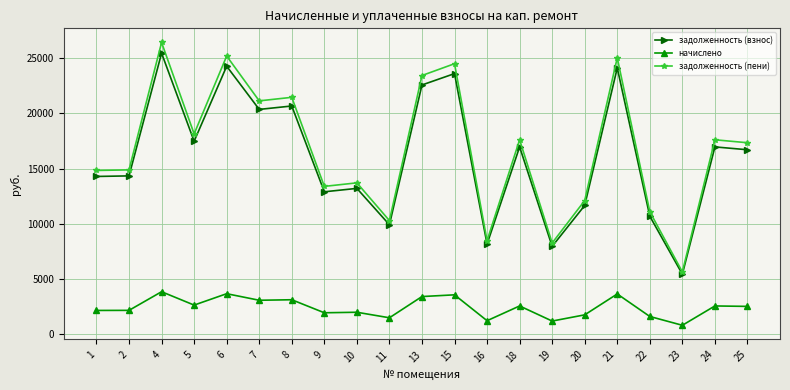

What is the value of the задолженность (пени) point at the 6th from the left?

21117.8